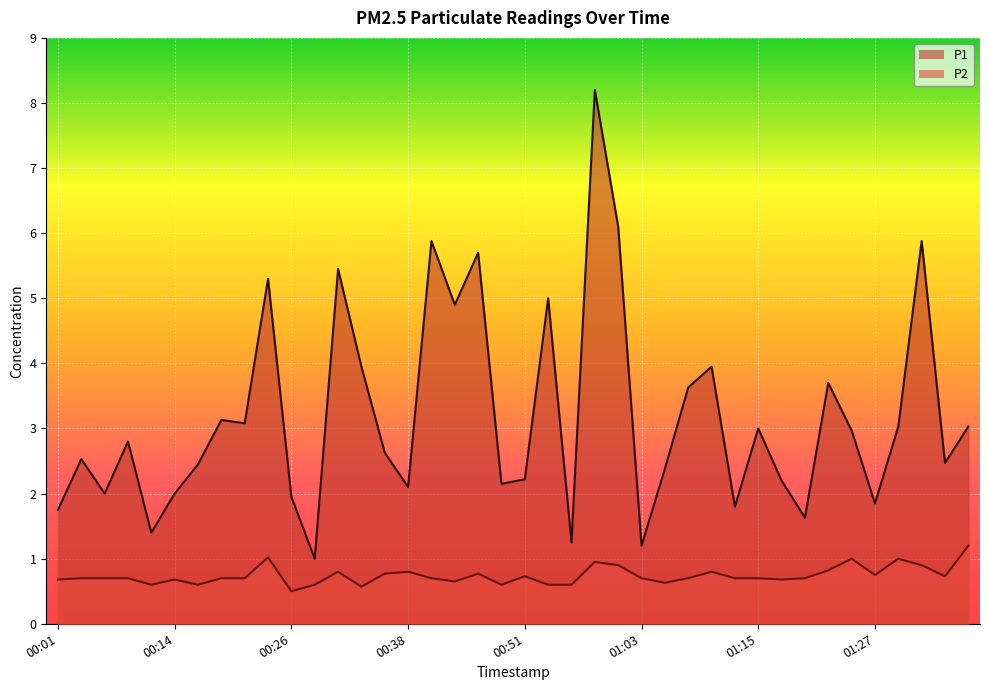

List the series in order of their peak value, lowest first.

P2, P1